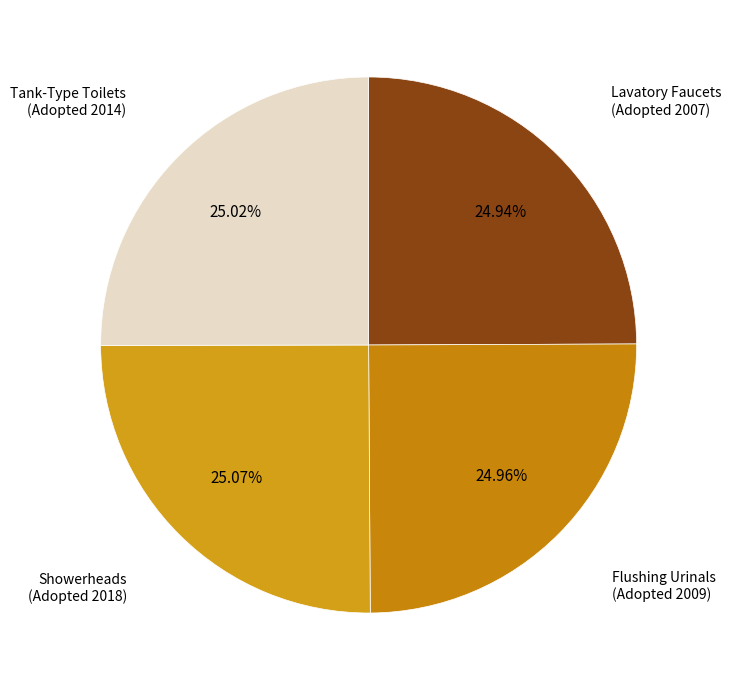

Does any single category account for the majority?

No